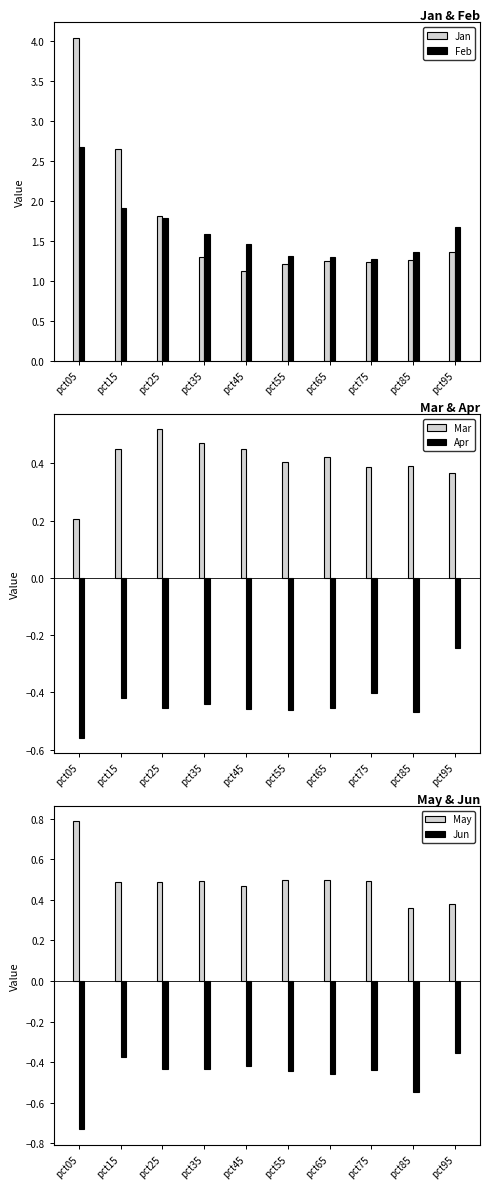

What are all the series names shown in the legend?

Jan, Feb, Mar, Apr, May, Jun